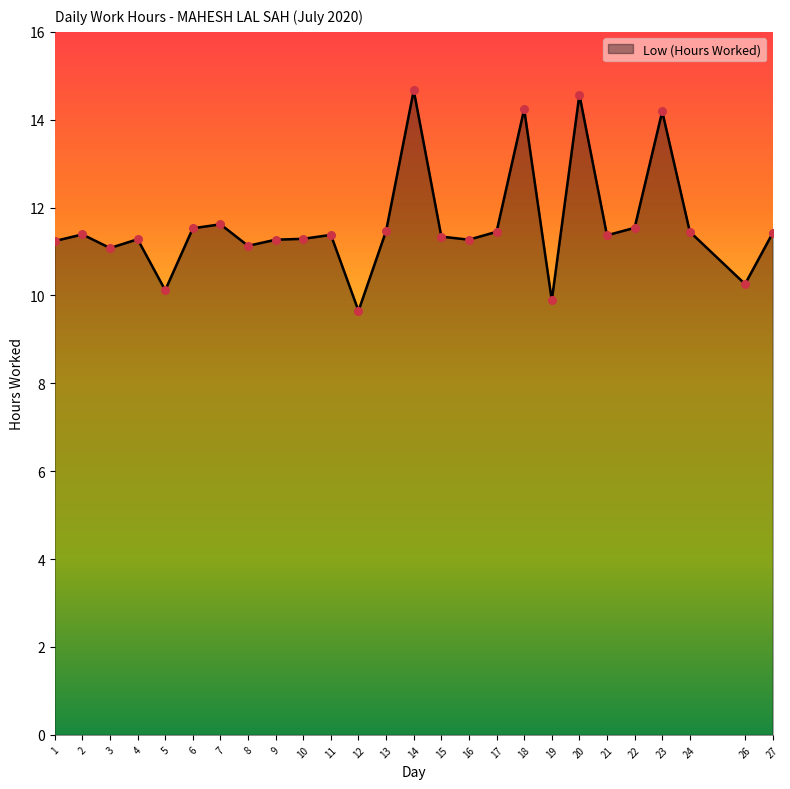

What is the ratio of the value at 5 to the value at 20?

0.7